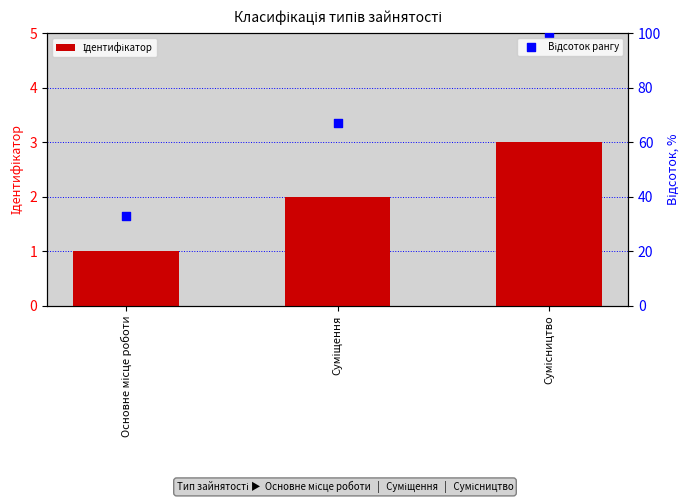

At which category is the sum across all series the highest?

Сумісництво